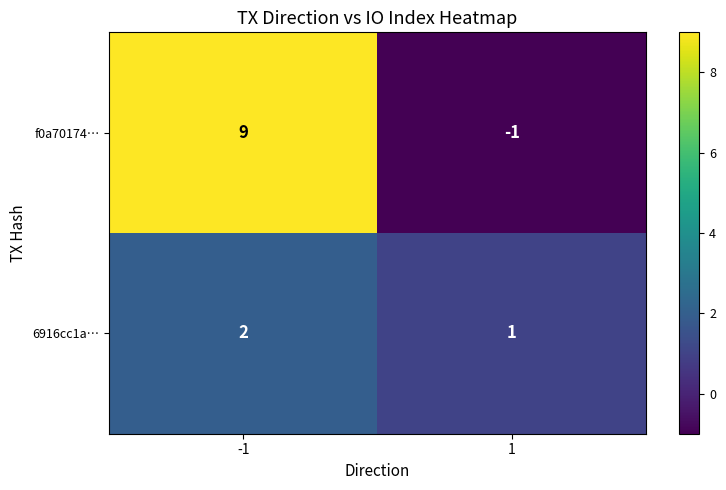

At how many categories does at least one series exceed 0?

2